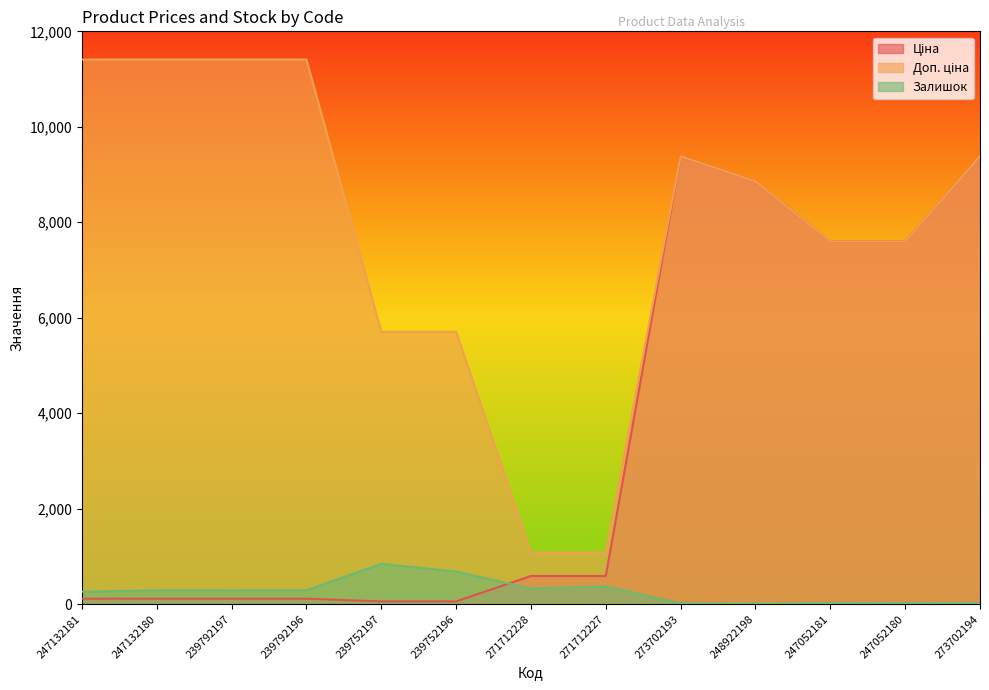

The value of Доп. ціна at 247132181 is 11410.0. True or false?

True